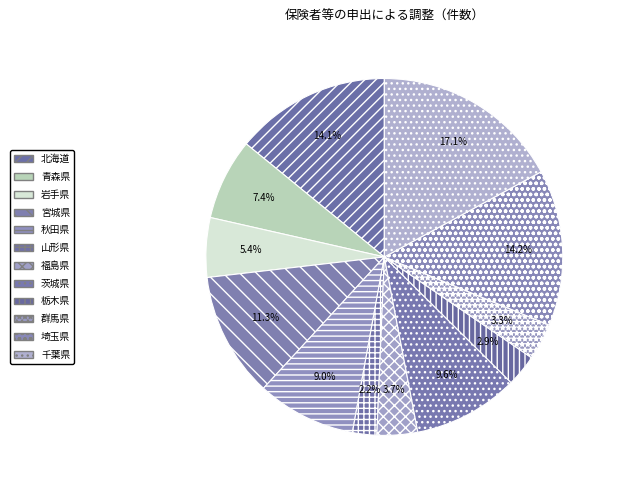

To the nearest percent, what is the combined percentage of 茨城県 and 宮城県?

21%